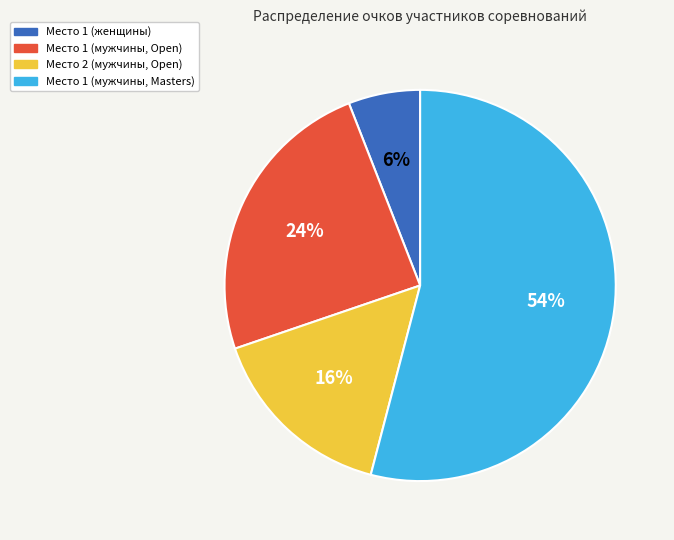

True or false: Место 1 (женщины) accounts for 16% of the total.

False